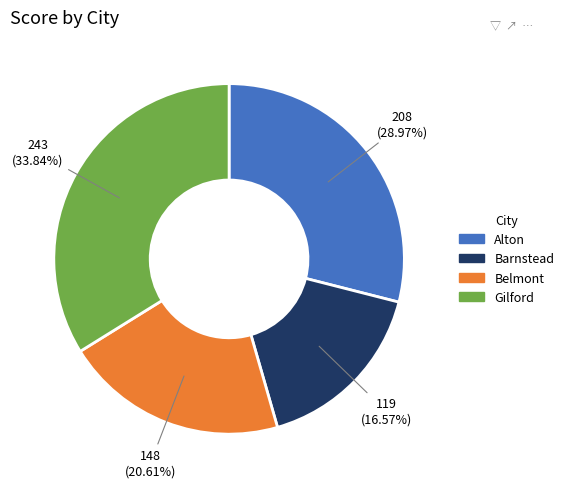

The Gilford slice represents 42% of the pie. True or false?

False